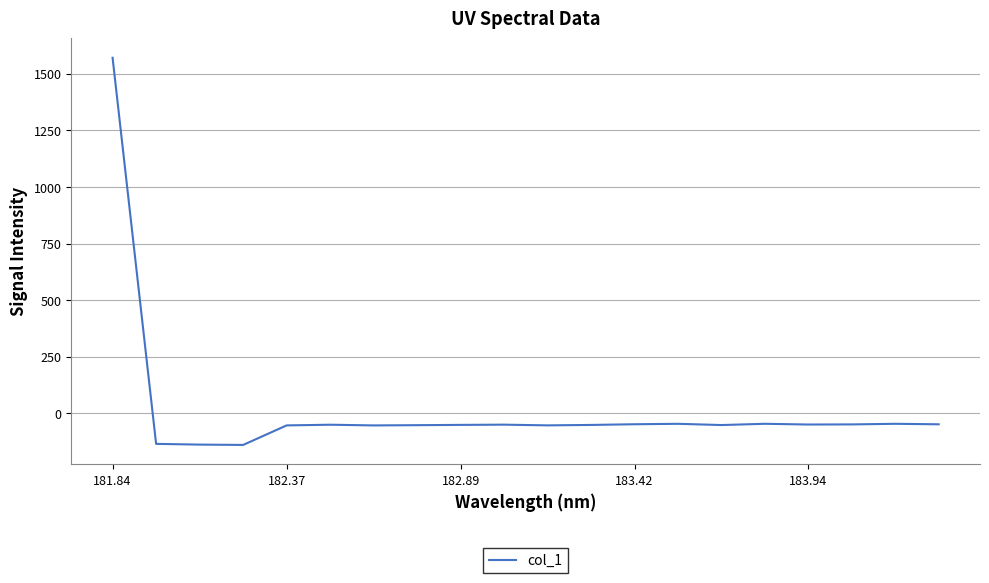

What is the greatest value displayed?

1571.1